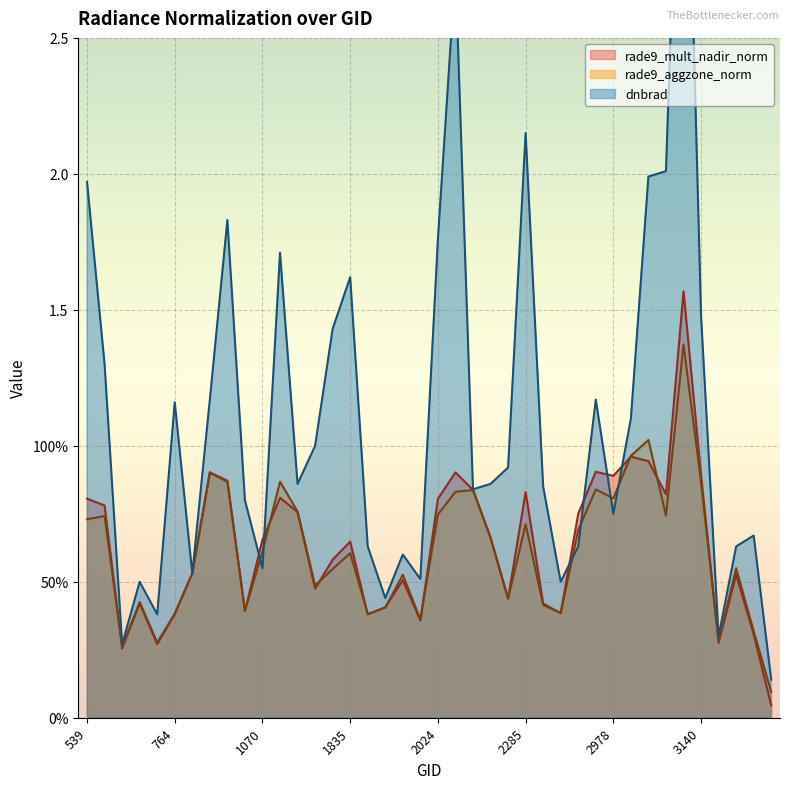

Is the value of rade9_mult_nadir_norm at 1070 greater than the value of dnbrad at 3257?

Yes